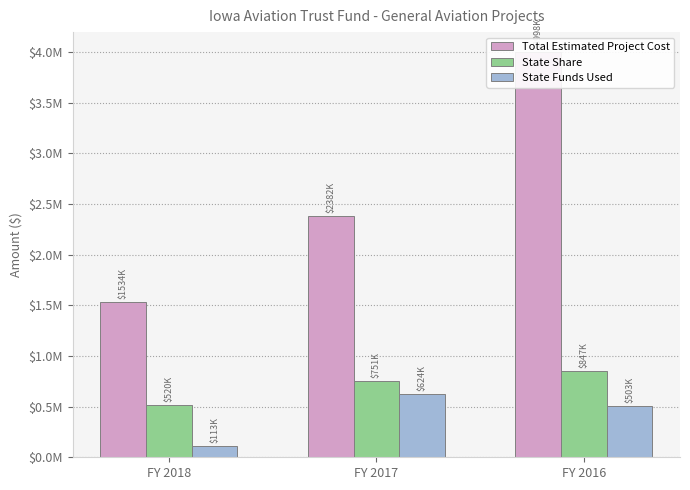

What is the value of the State Funds Used bar at the 3rd from the left?

503409